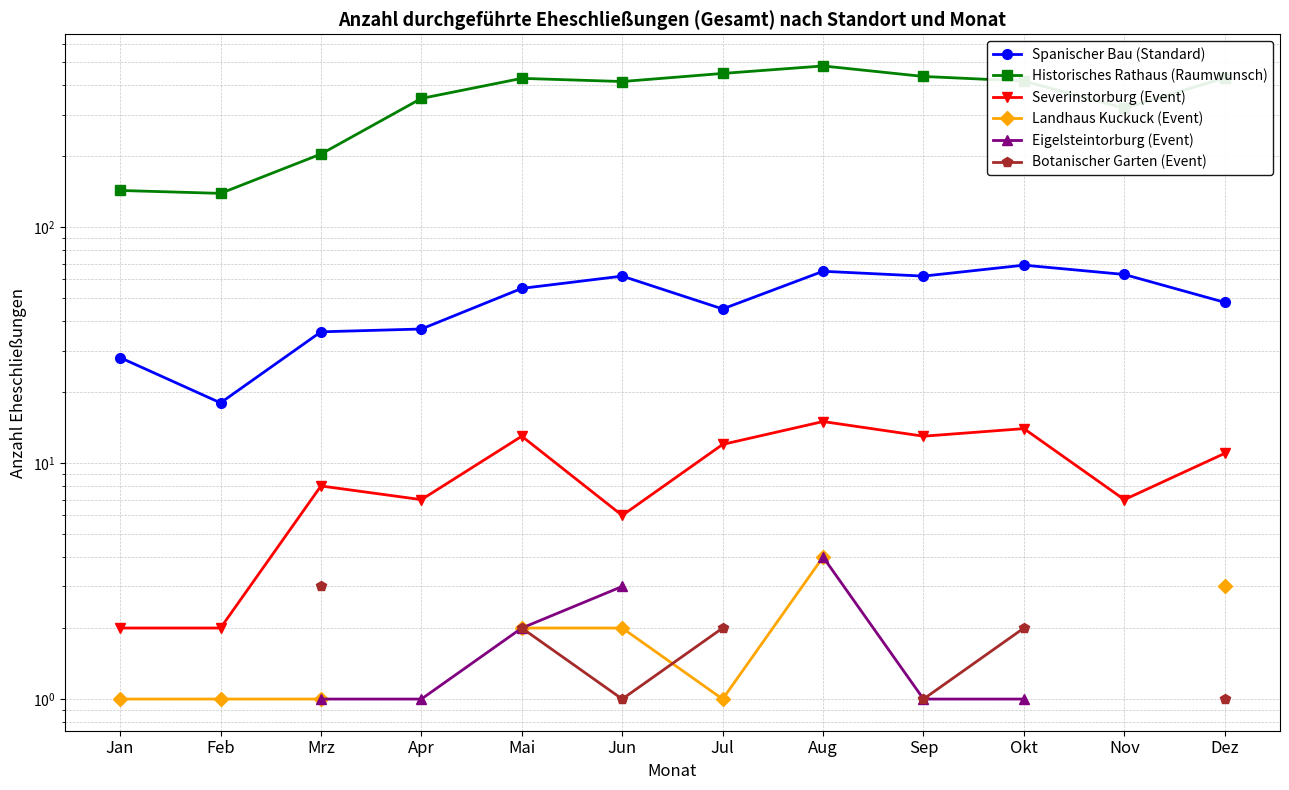

What is the label of the 5th point from the left?

Mai